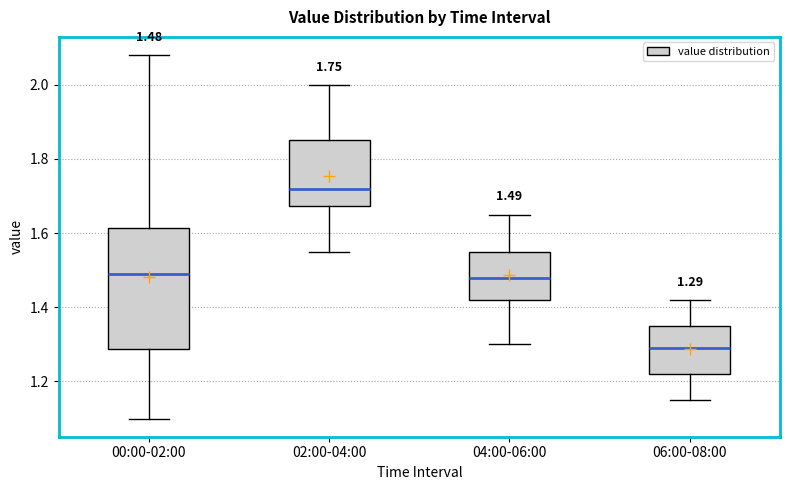

Which box has the lowest median line?

06:00-08:00